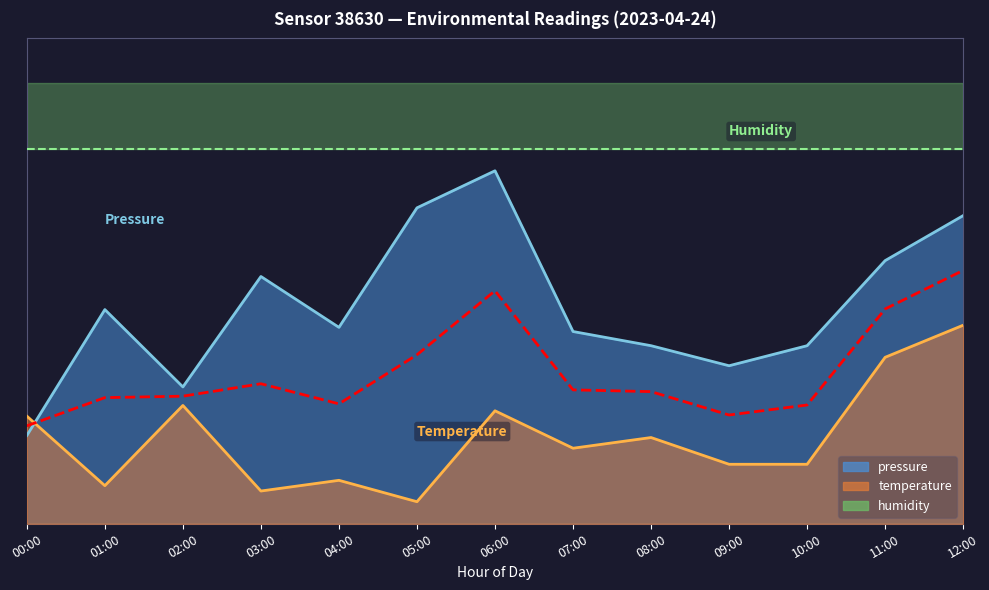

How many lines are shown in the chart?

2